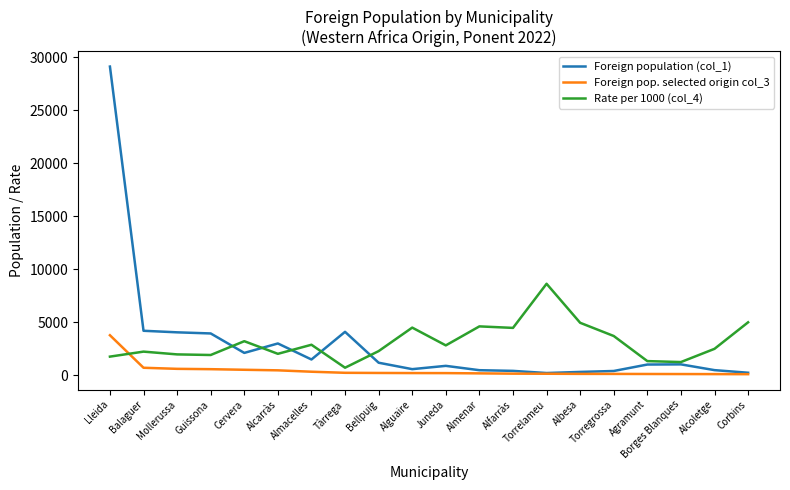

Is it true that Rate per 1000 (col_4) equals 2858 at Almacelles?

True